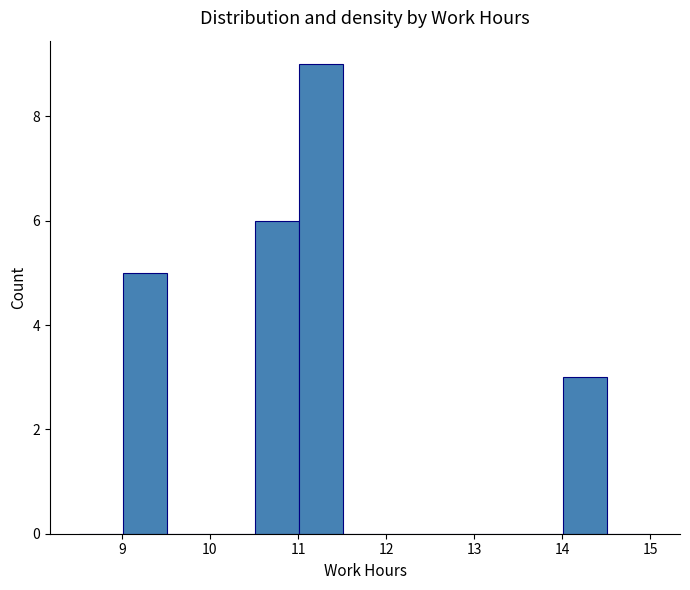

Reading left to right, transcribe this chart: for each bar, give the range it covers on the x-axis and its height. Neither the bar edges nor the heights are printed on the chart, so give them approximately, as read against the axes.

8.51 to 9.01: 0
9.01 to 9.51: 5
9.51 to 10.01: 0
10.01 to 10.51: 0
10.51 to 11.01: 6
11.01 to 11.51: 9
11.51 to 12.01: 0
12.01 to 12.51: 0
12.51 to 13.01: 0
13.01 to 13.51: 0
13.51 to 14.01: 0
14.01 to 14.51: 3
14.51 to 15.01: 0